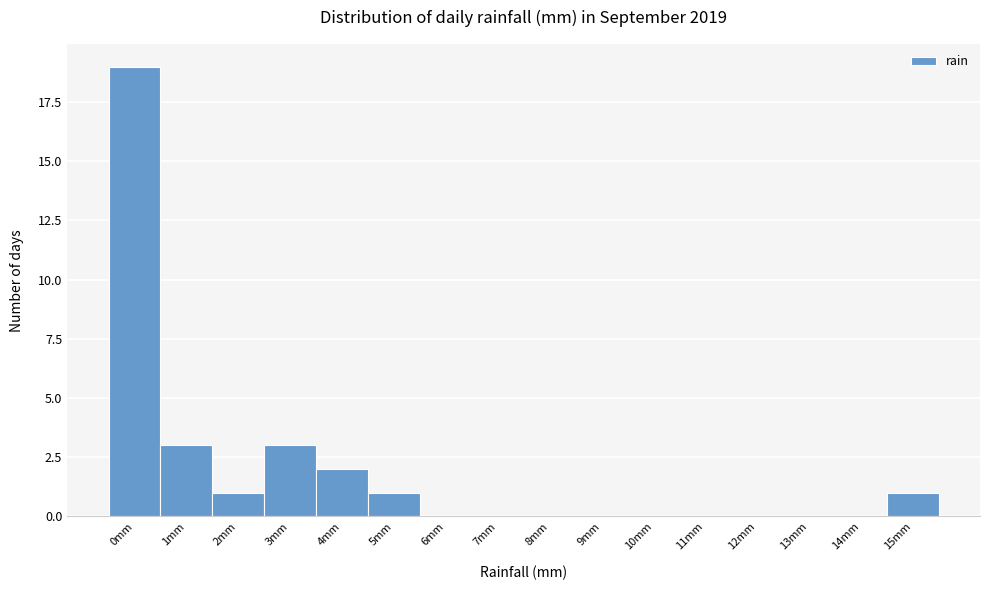

Reading left to right, list all the values displayed in this chart.

0mm=19	1mm=3	2mm=1	3mm=3	4mm=2	5mm=1	6mm=0	7mm=0	8mm=0	9mm=0	10mm=0	11mm=0	12mm=0	13mm=0	14mm=0	15mm=1